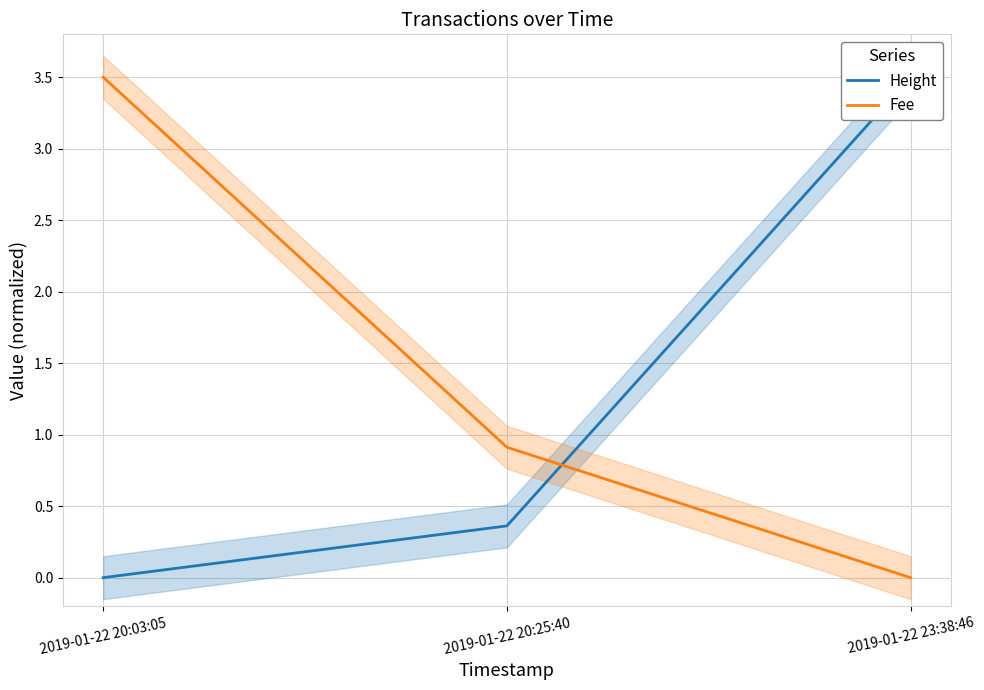

The Height series shows 0.8 at 2019-01-22 23:38:46. True or false?

False